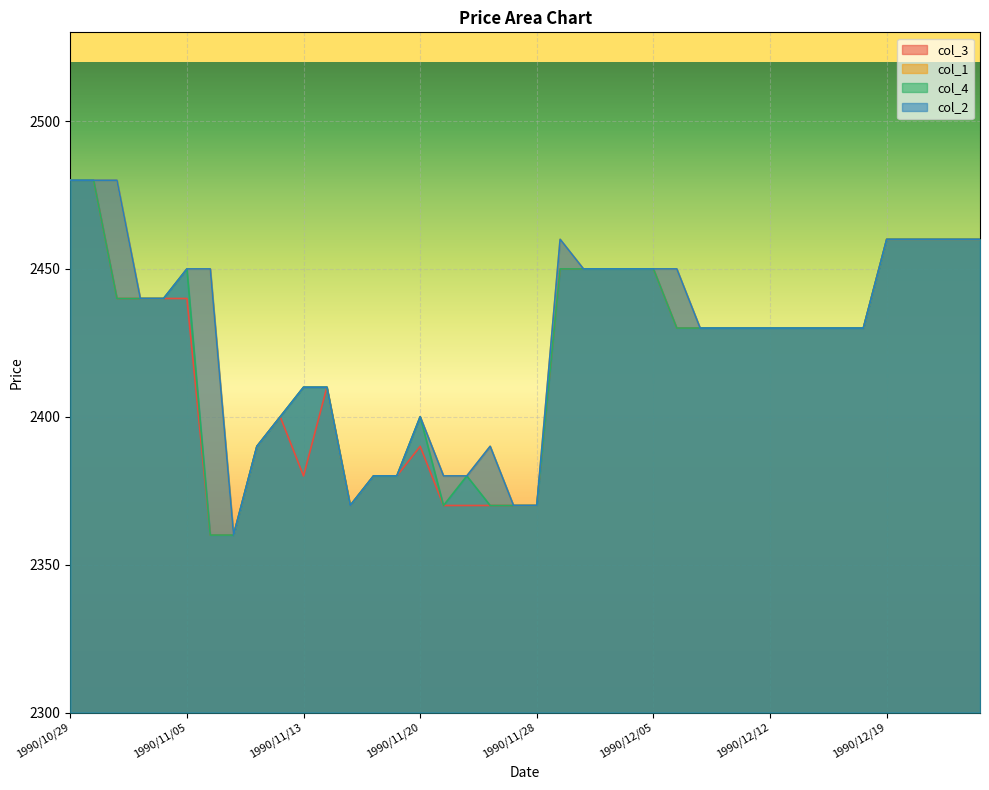

What is the label of the 15th point from the left?

1990/11/19